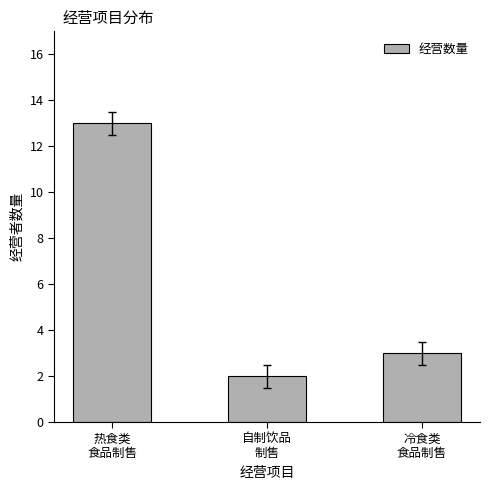

What position from the left is 冷食类
食品制售?

3